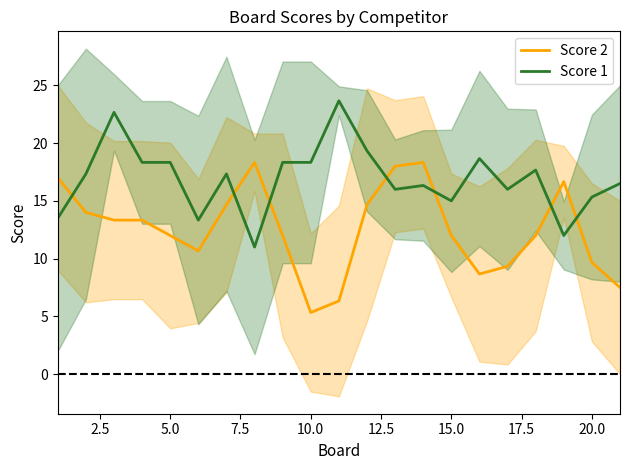

The Score 1 series shows 18.3 at 5.0. True or false?

True